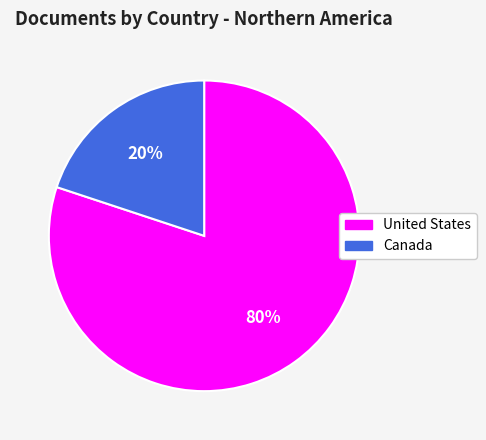

Which slice is the smallest?

Canada